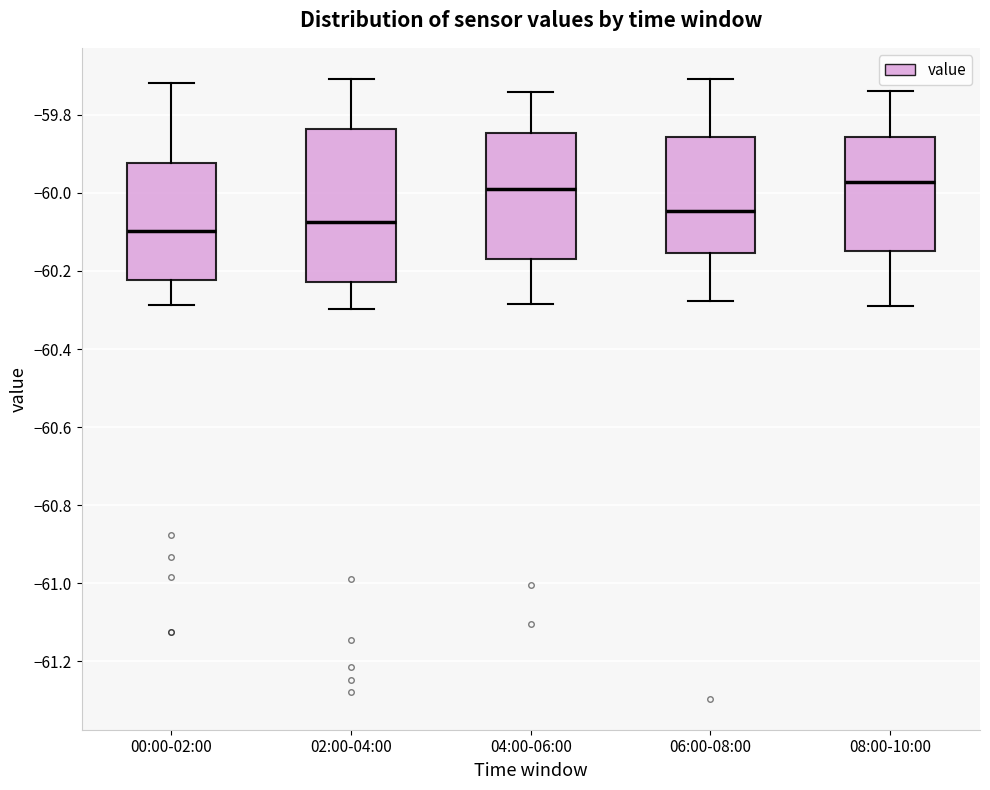

Which box has the lowest median line?

00:00-02:00